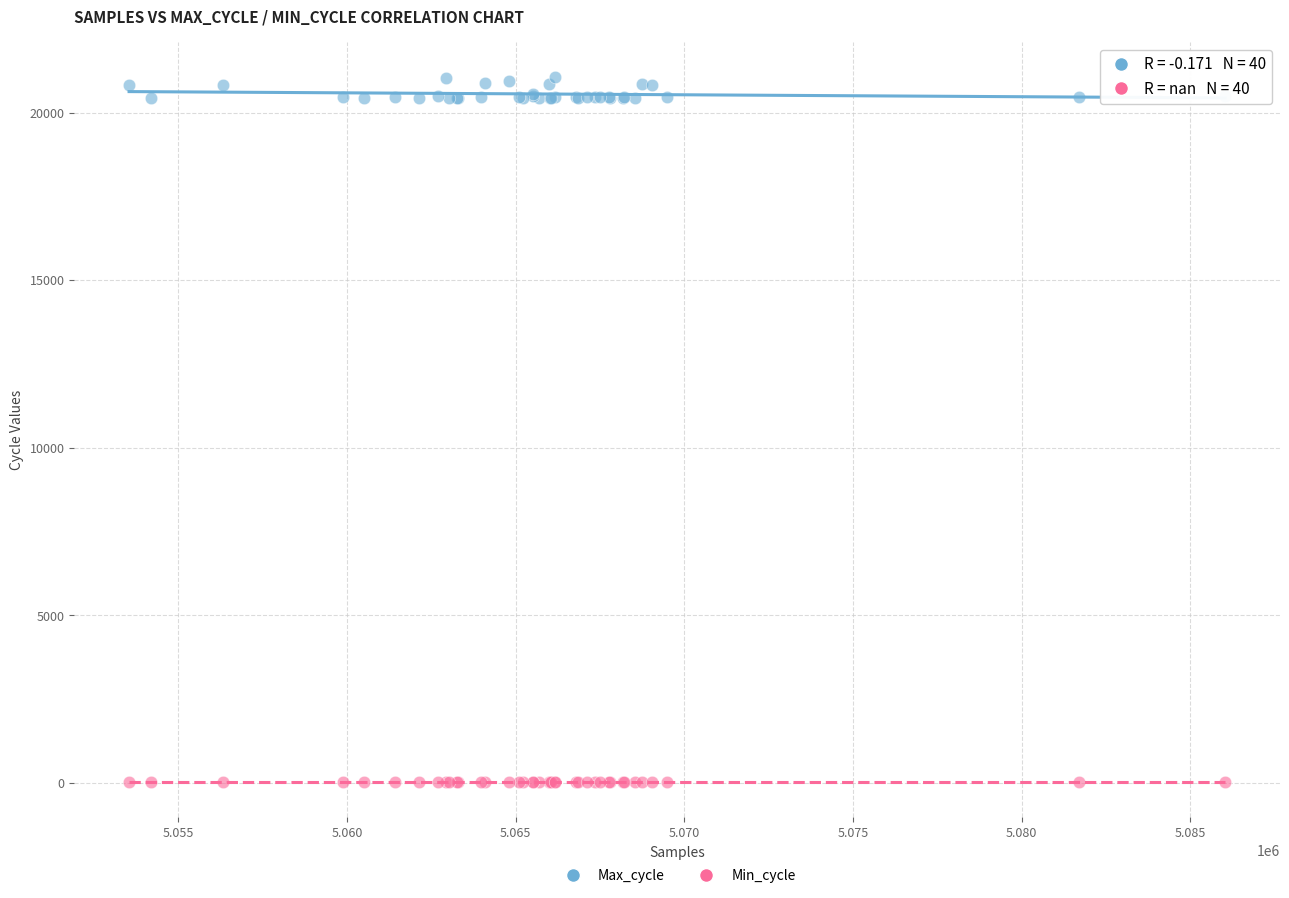

Which series reaches the maximum Y coordinate?

Max_cycle